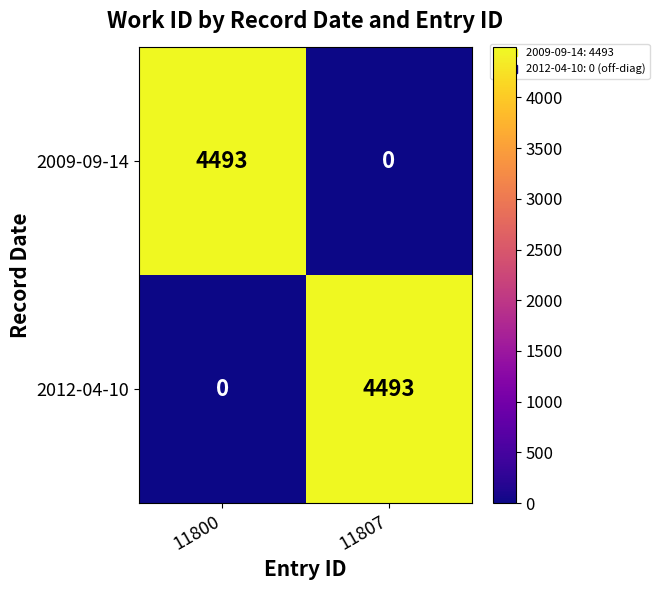

What is the sum of all 2009-09-14 values?

4493